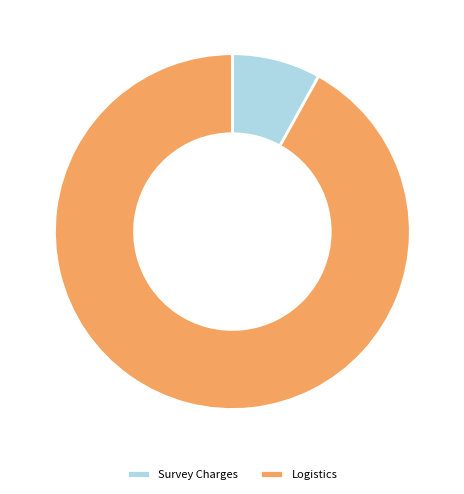

Is it true that Logistics is 82% of the pie?

False